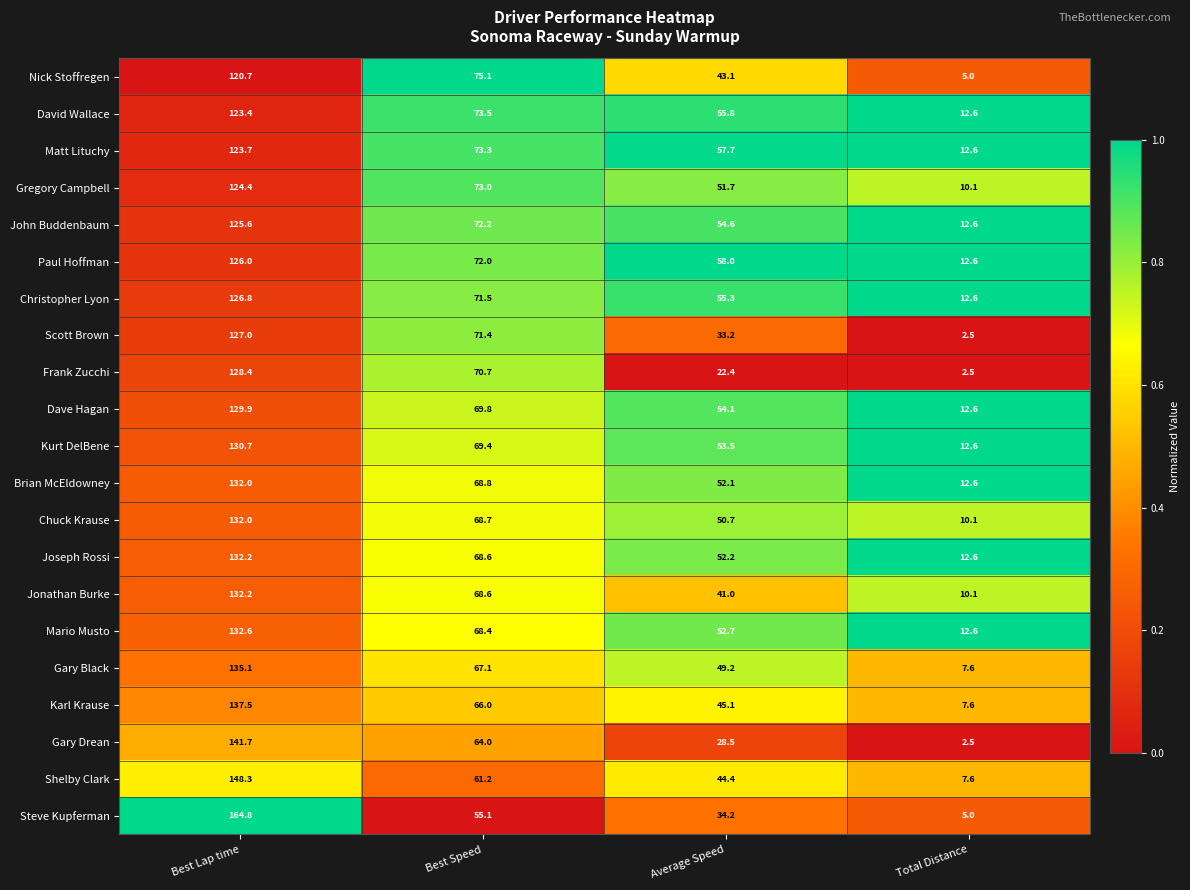

Which series has the widest spread of values?

Steve Kupferman